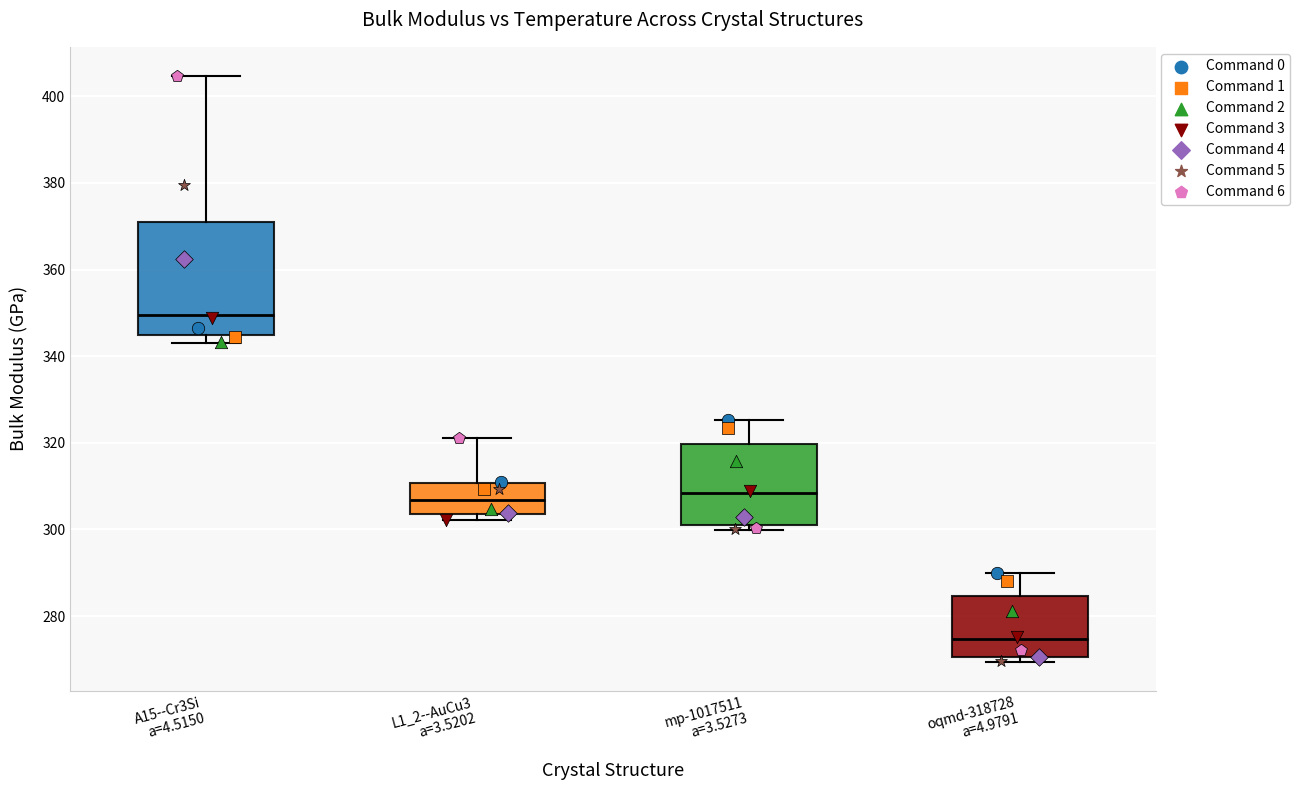

Which box is the tallest, from its lower edge to its upper edge?

A15--Cr3Si a=4.5150